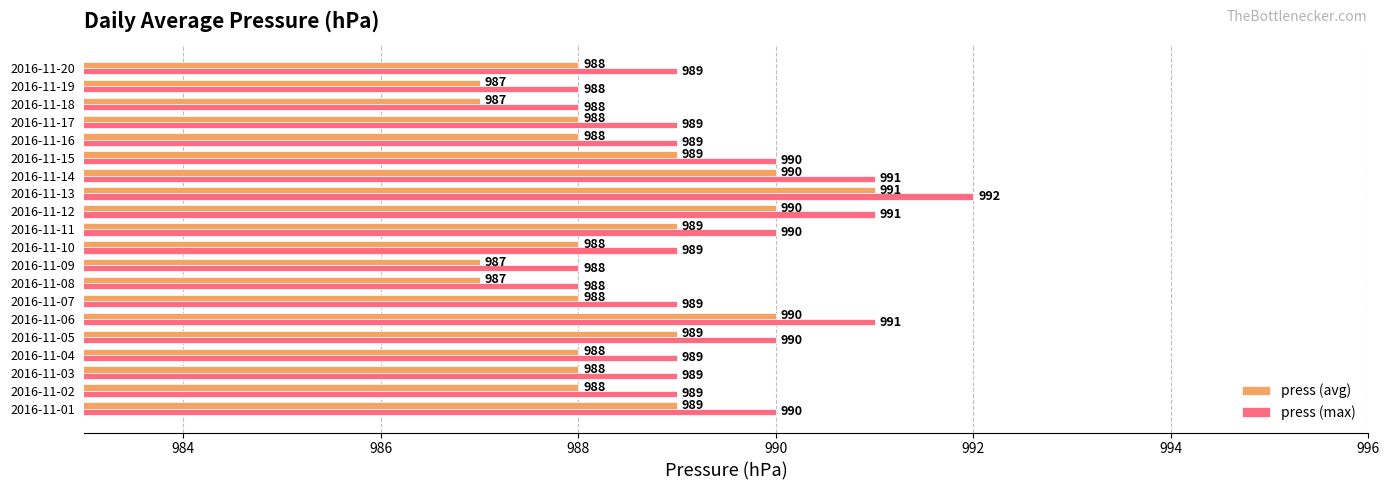

True or false: press (max) has a value of 991 at 2016-11-06.

True